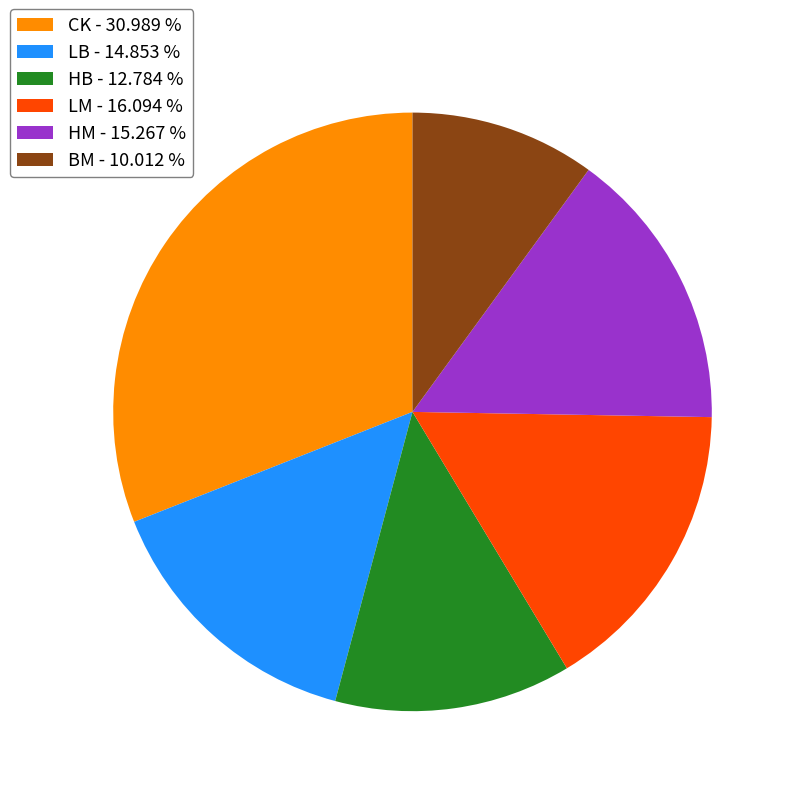

Do HM and LM together represent more than half of the pie?

No